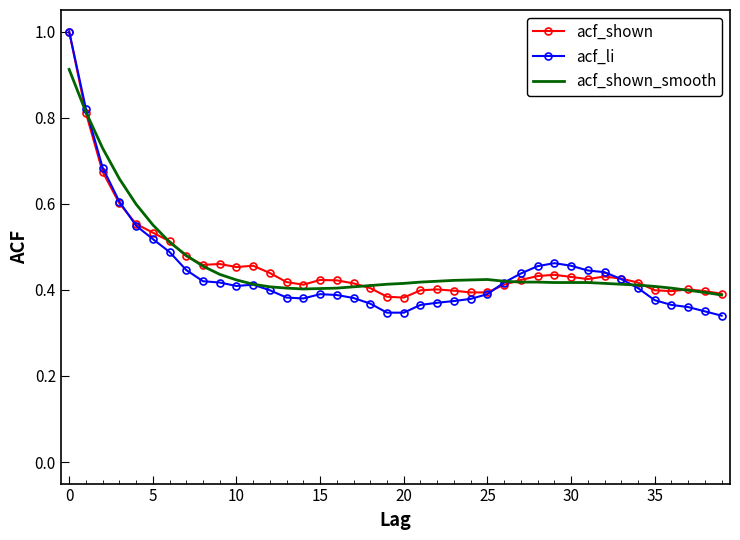

What is the highest value of the acf_li series?

1.0